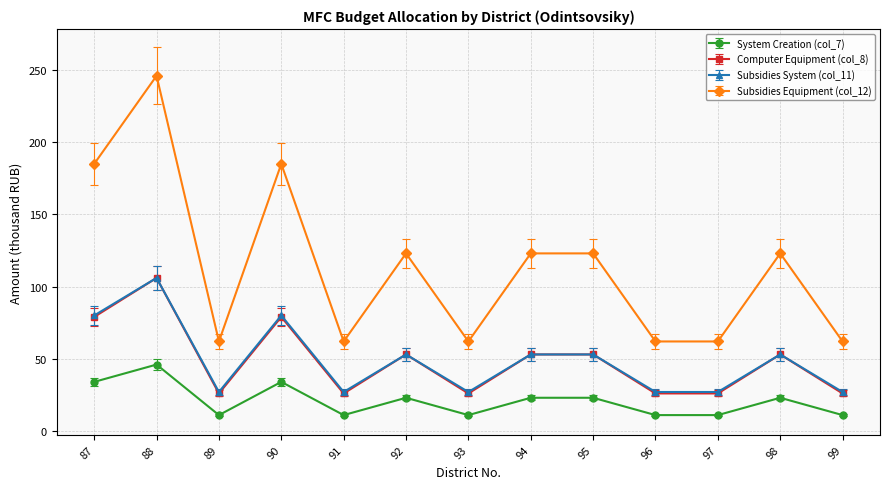

What is the total value across all series at 89?

126